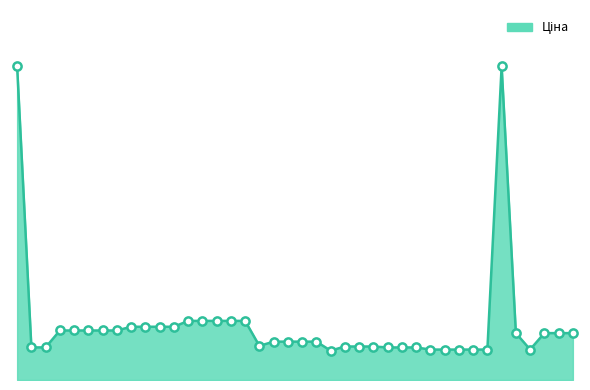

Is this an area chart (filled region under the line)?

Yes